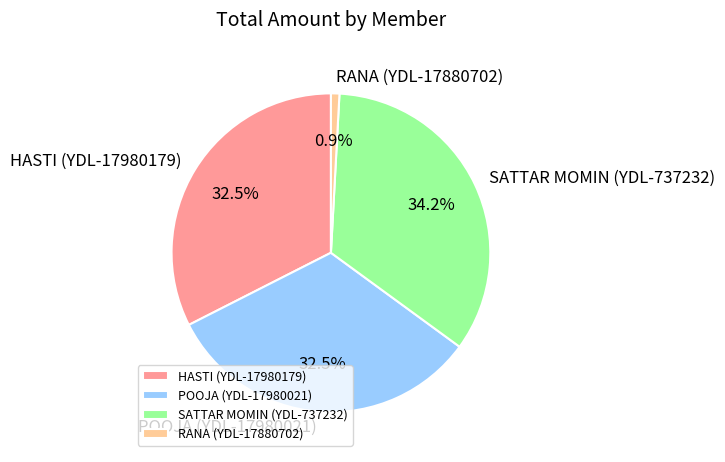

Does POOJA (YDL-17980021) represent more than half of the total?

No